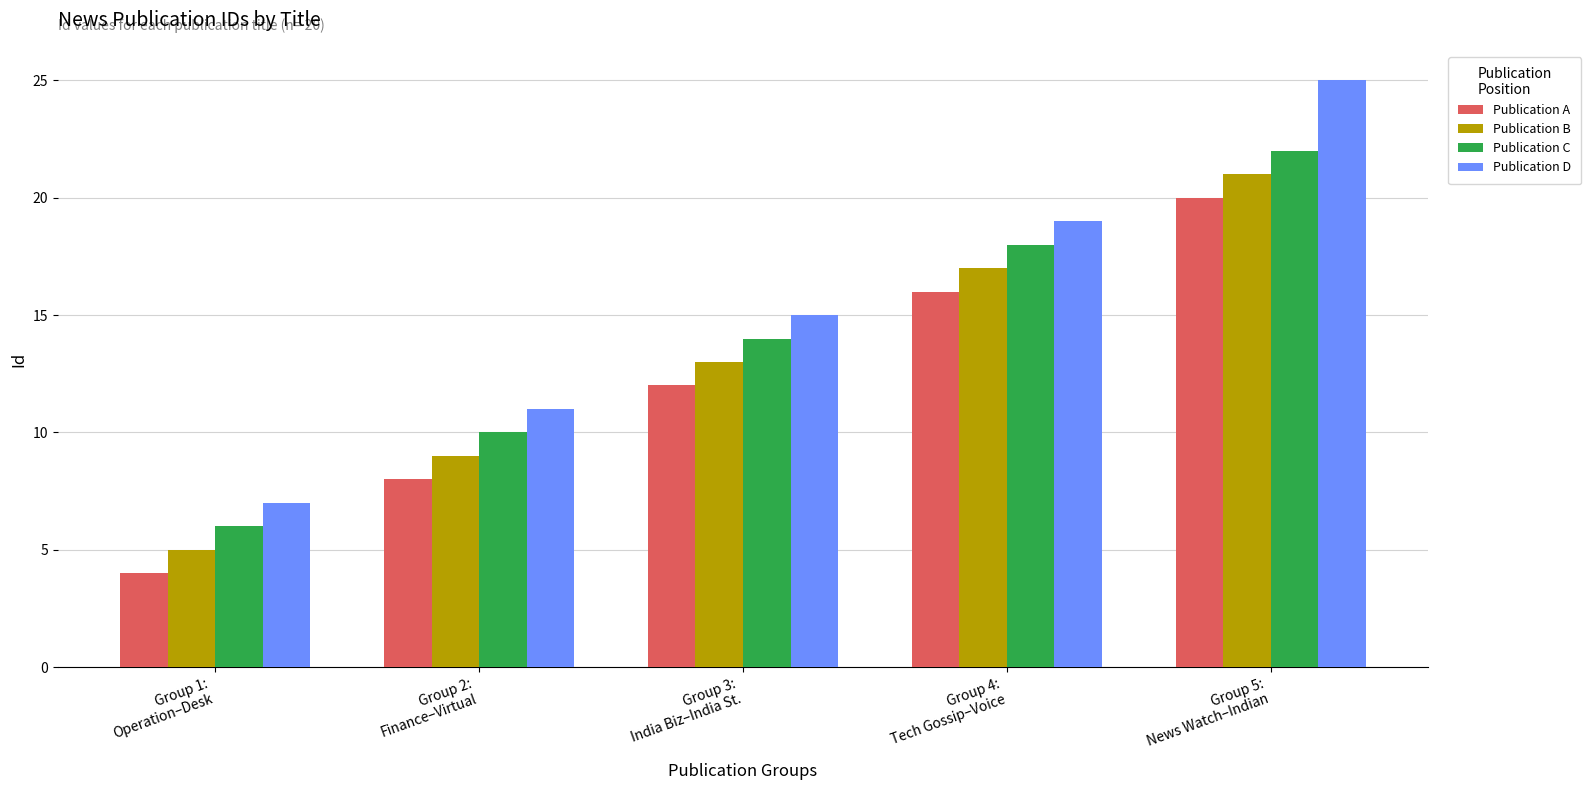

True or false: Publication B has a value of 10 at Group 4:
Tech Gossip–Voice.

False